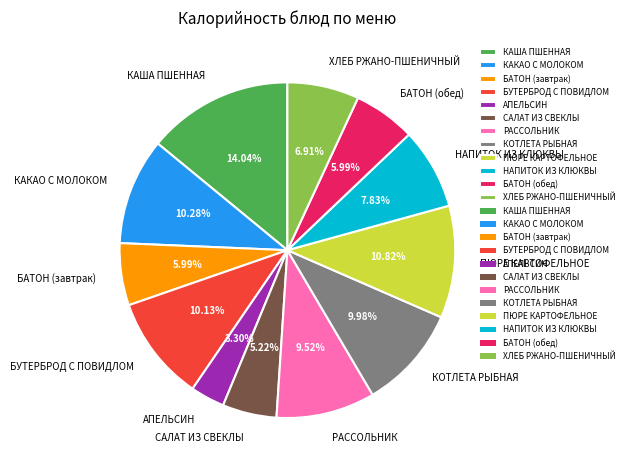

To the nearest percent, what is the difference between the БАТОН (обед) and РАССОЛЬНИК slice percentages?

4%